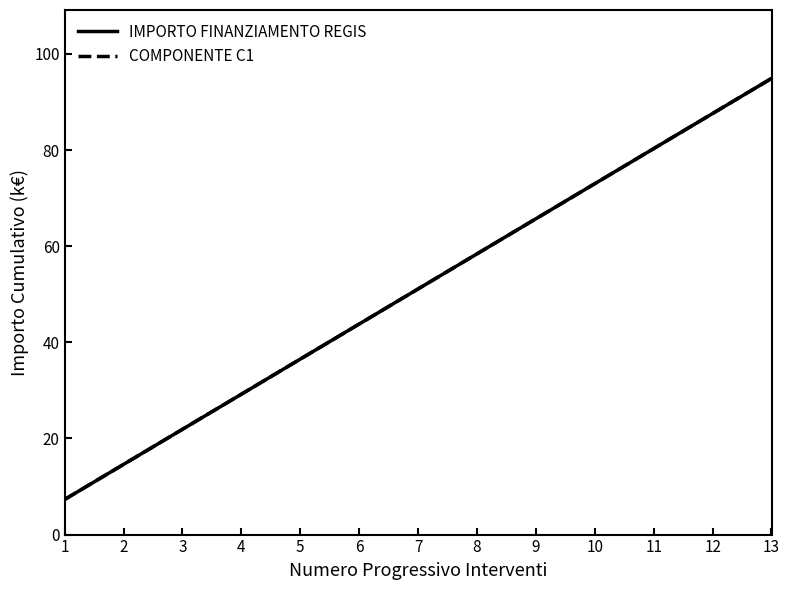

True or false: IMPORTO FINANZIAMENTO REGIS has more than 0 points higher than both neighbors.

False